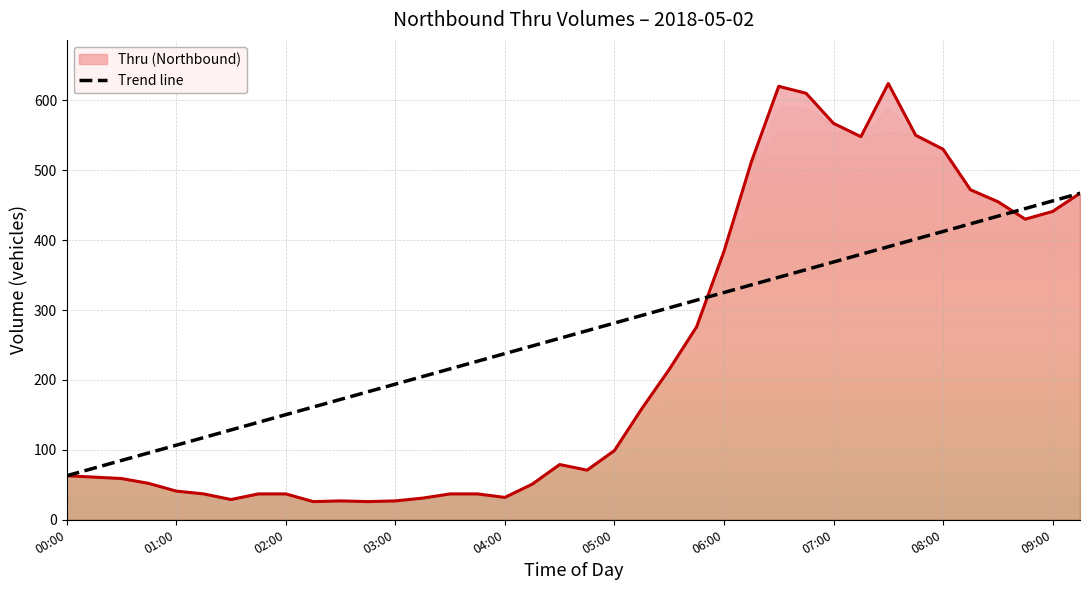

The value of Thru (Northbound) at 05:00 is 99.0. True or false?

True